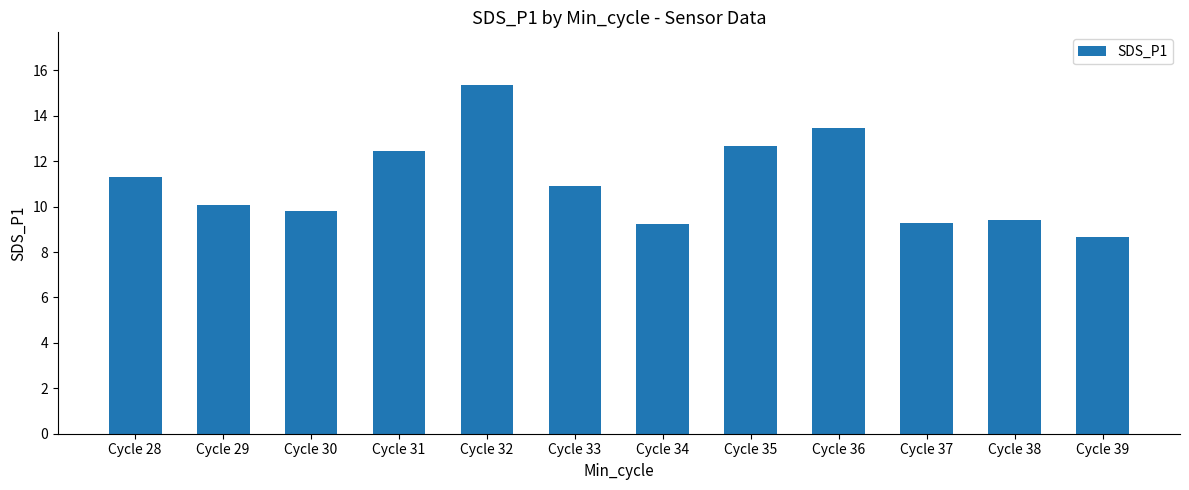

The value at Cycle 36 is 13.5. True or false?

True